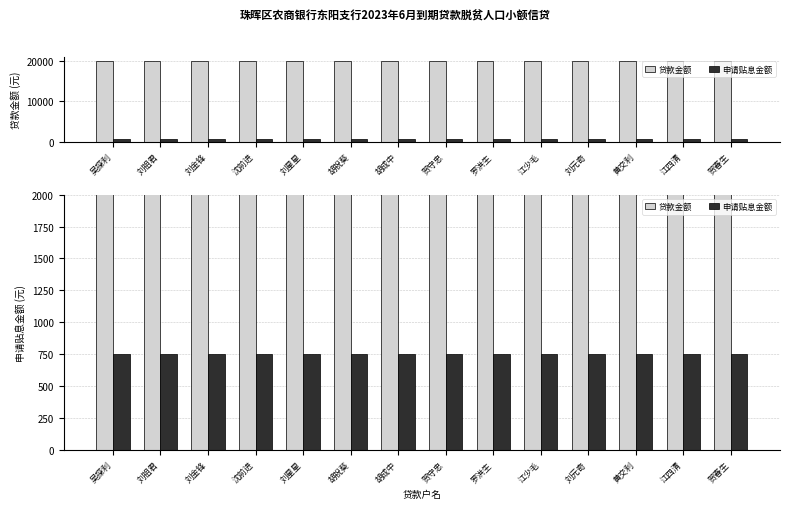

Read the 贷款金额 value at 刘星星.

20000.0